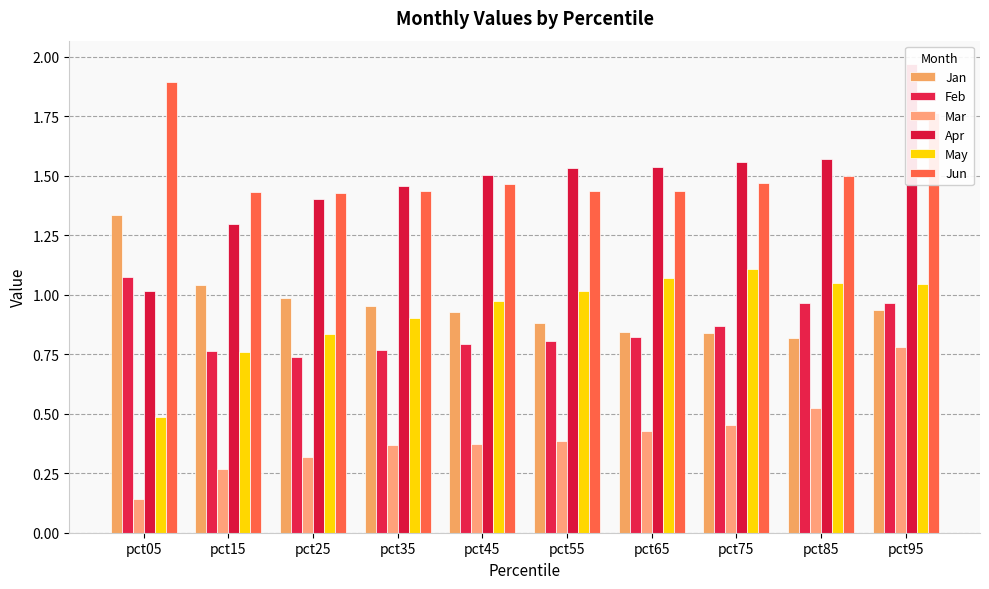

What is the difference between the second highest and minimum values in the May series?

0.6